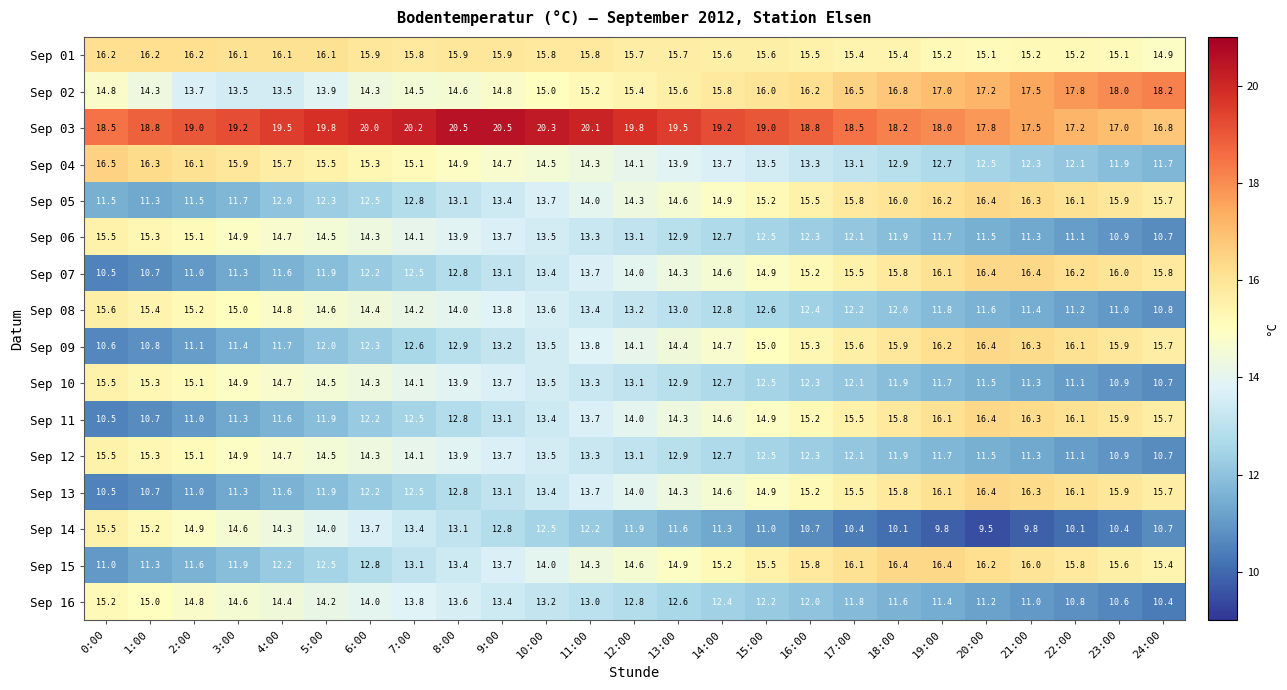

How many categories are shown in the chart?

25